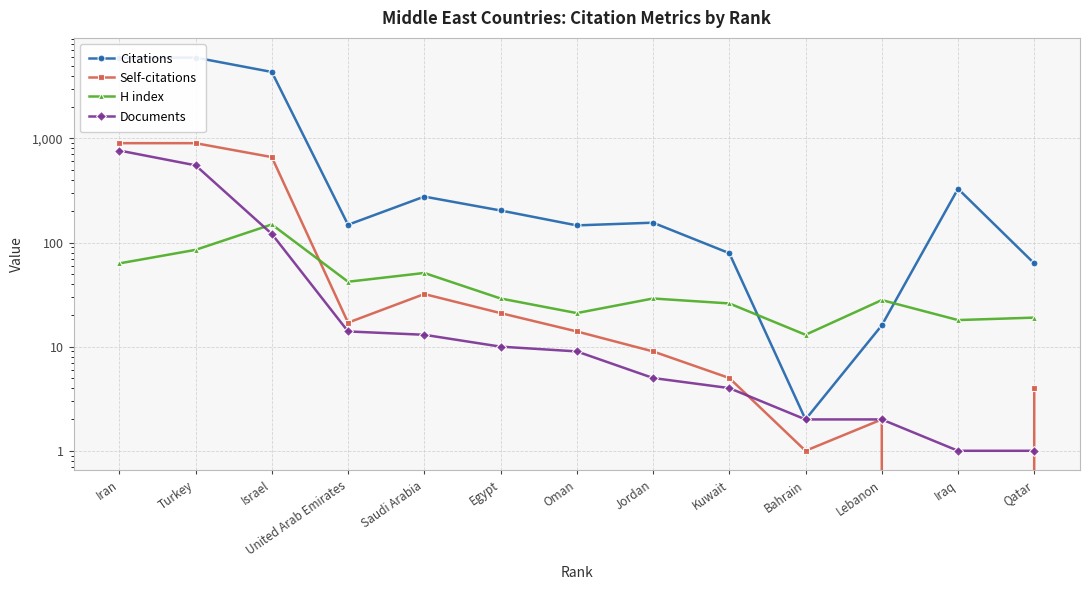

True or false: Documents has more than 1 points higher than both neighbors.

False